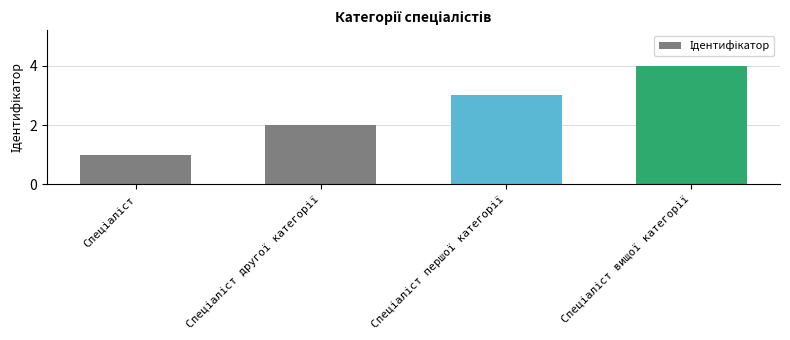

What is the difference between the maximum and minimum values?

3